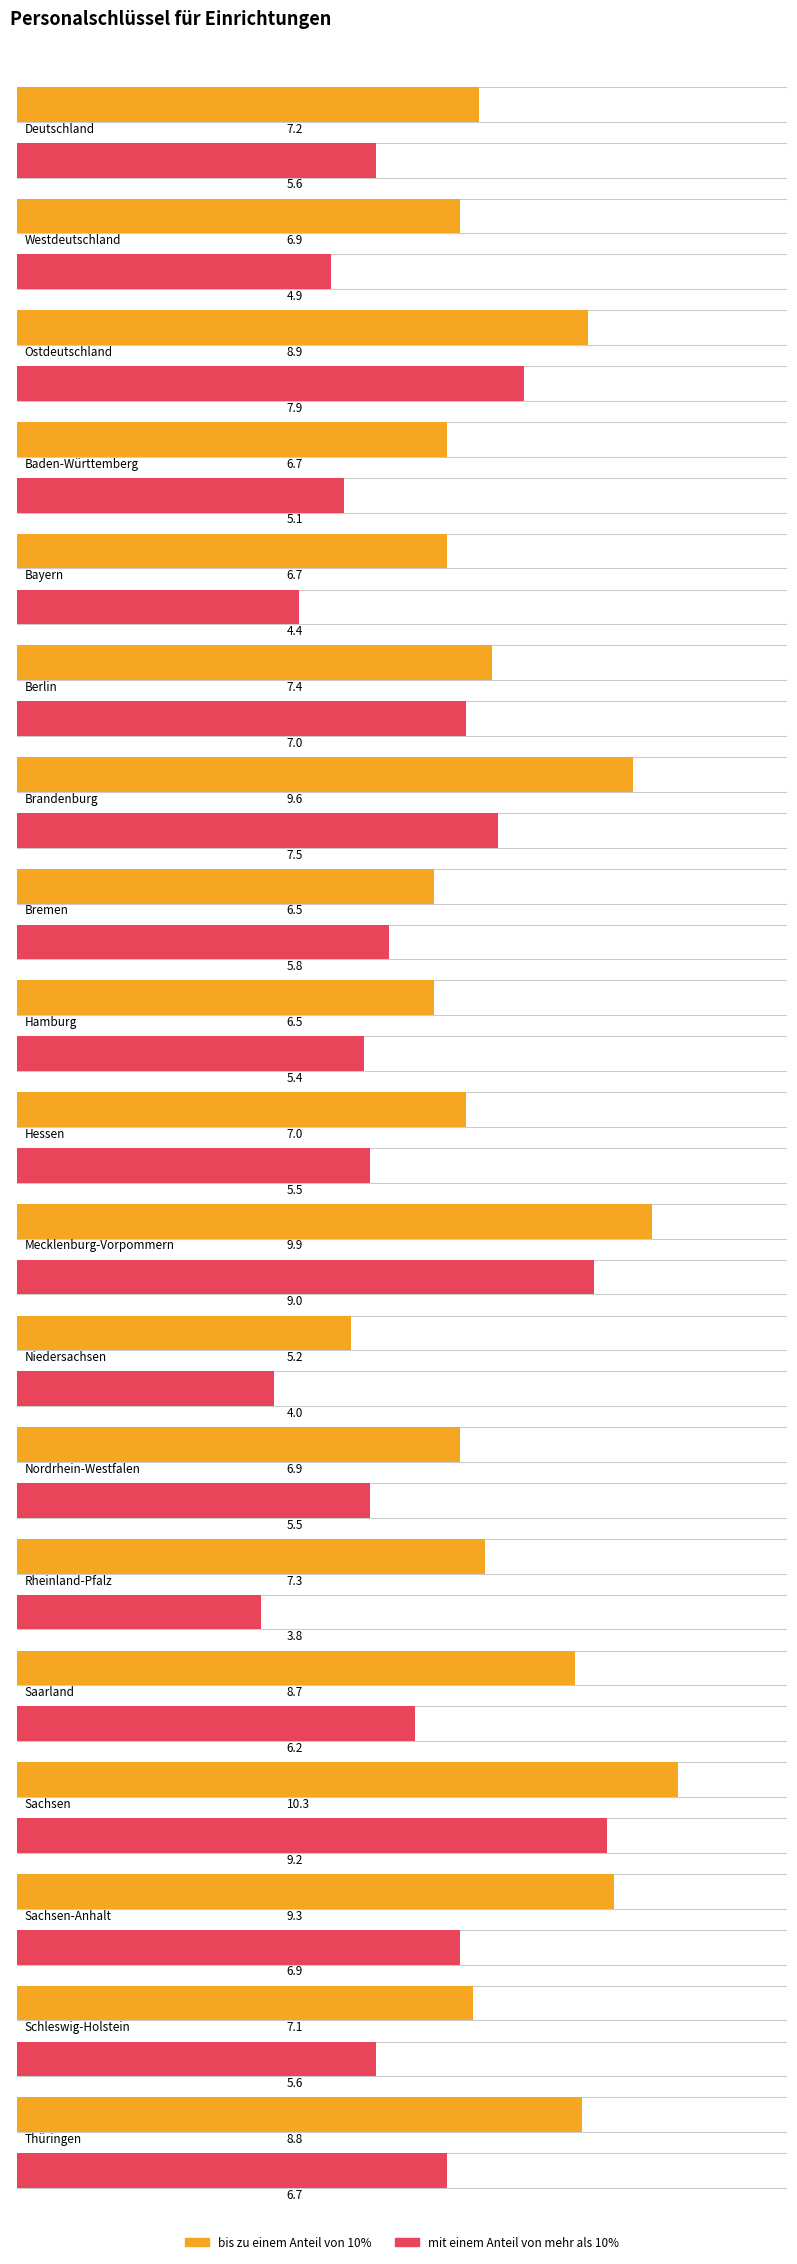

Rank the categories by bis zu einem Anteil von 10% value from highest to lowest.

Sachsen, Mecklenburg-Vorpommern, Brandenburg, Sachsen-Anhalt, Ostdeutschland, Thüringen, Saarland, Berlin, Rheinland-Pfalz, Deutschland, Schleswig-Holstein, Hessen, Westdeutschland, Nordrhein-Westfalen, Baden-Württemberg, Bayern, Bremen, Hamburg, Niedersachsen